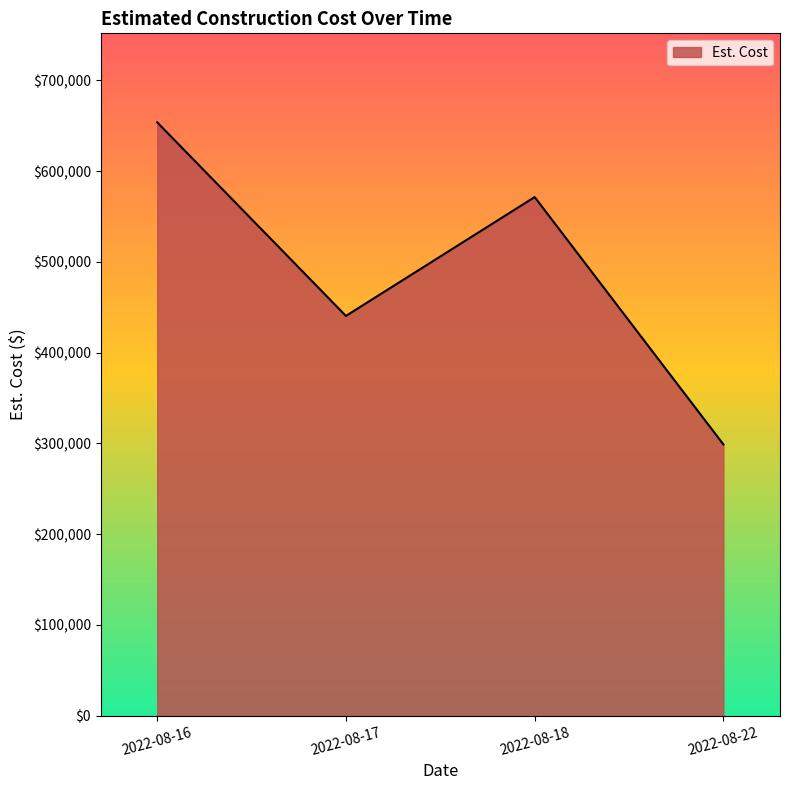

Read the value at 2022-08-16, to the nearest 50.

653700